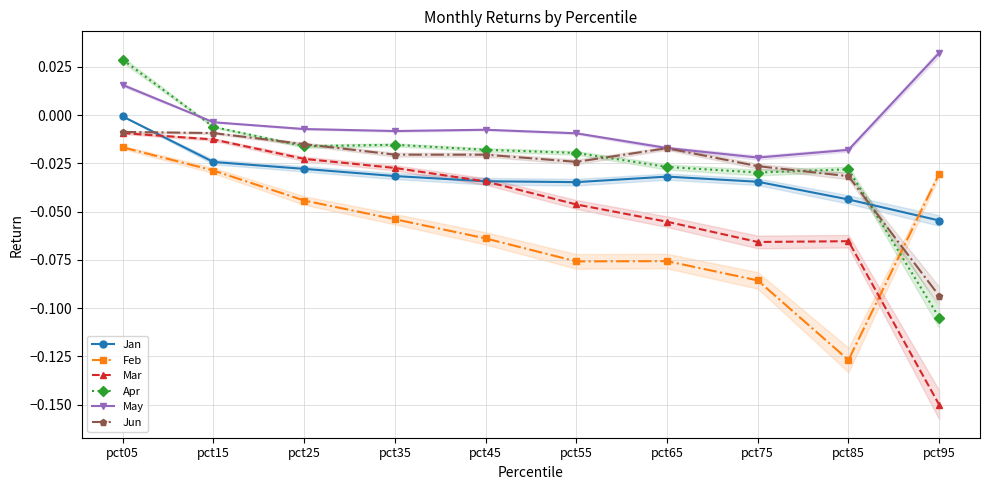

Between which two adjacent categories do Feb and Apr first intersect?

pct85 and pct95